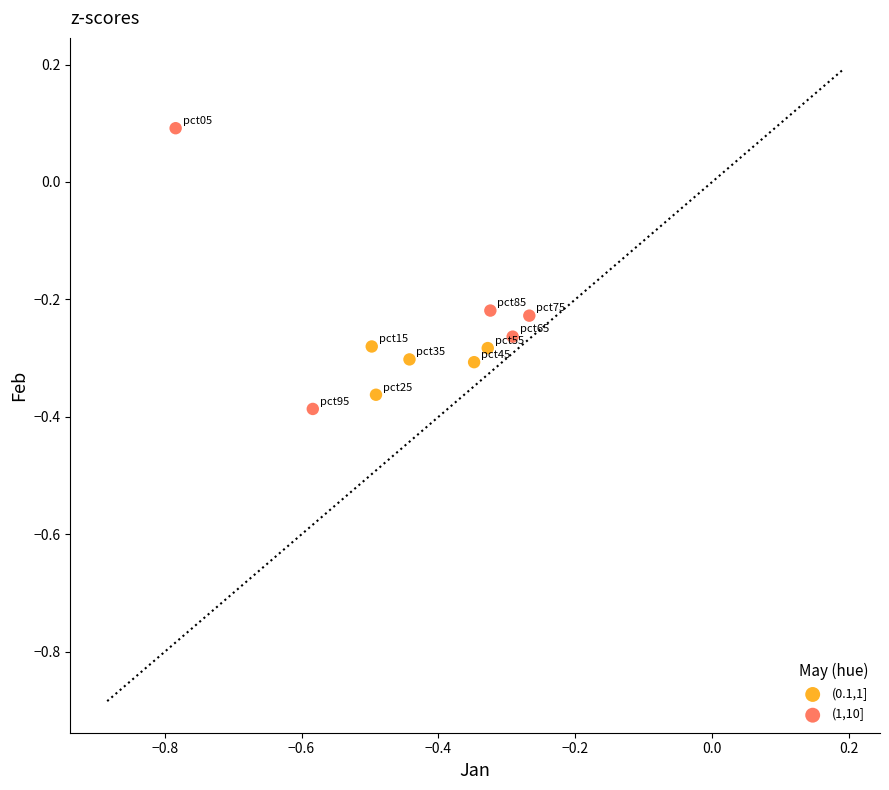

Which series reaches the maximum Y coordinate?

(1,10]